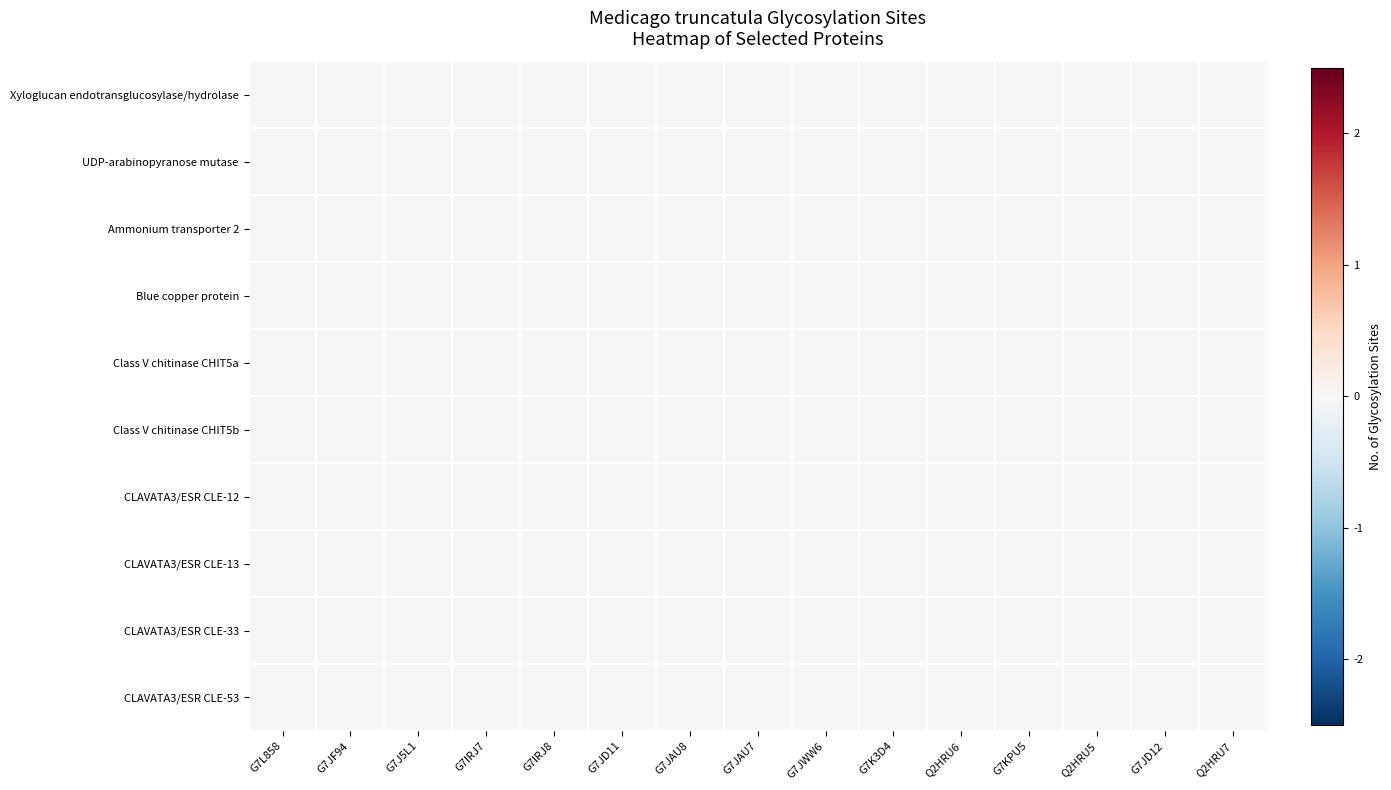

At which label does Ammonium transporter 2 reach its peak?

G7L858